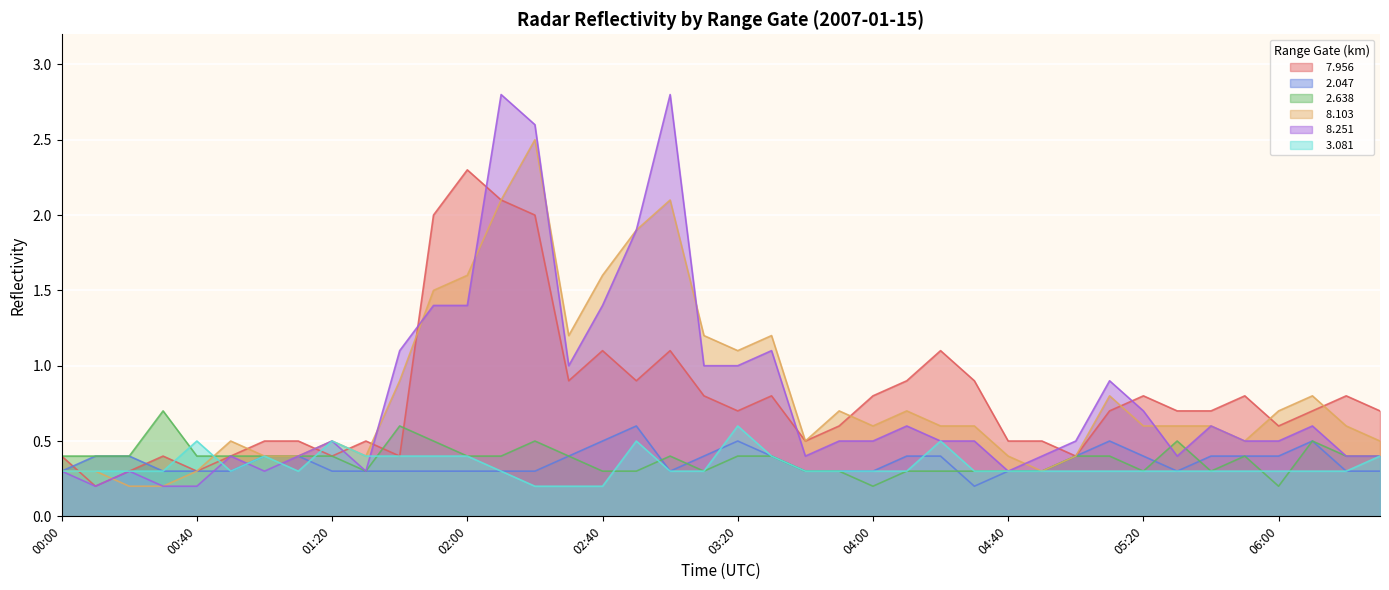

What are all the series names shown in the legend?

  7.956,   2.047,   2.638,   8.103,   8.251,   3.081